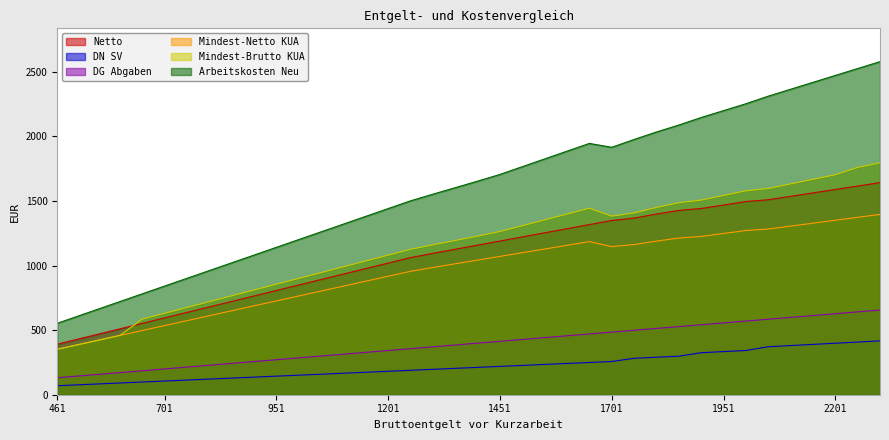

Rank the categories by Netto value from lowest to highest.

461, 501, 551, 601, 651, 701, 751, 801, 851, 901, 951, 1001, 1051, 1101, 1151, 1201, 1251, 1301, 1351, 1401, 1451, 1501, 1551, 1601, 1651, 1701, 1751, 1801, 1851, 1901, 1951, 2001, 2051, 2101, 2151, 2201, 2251, 2301